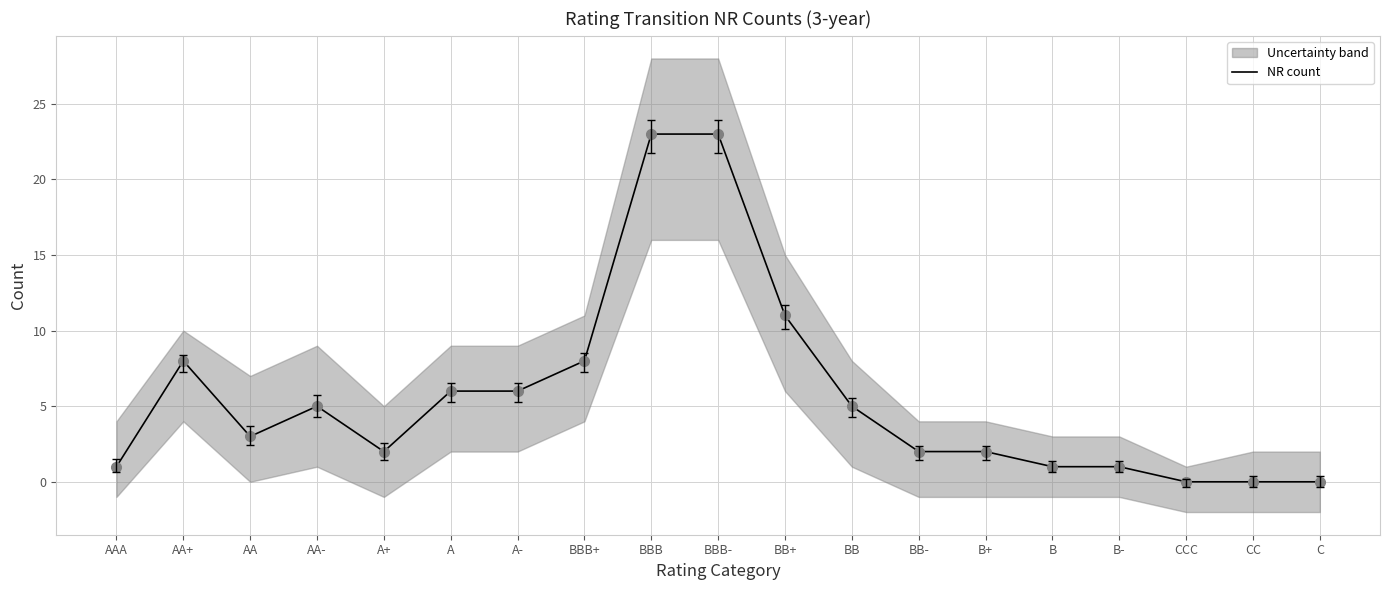

Rank the categories by value from lowest to highest.

CCC, CC, C, AAA, B, B-, A+, BB-, B+, AA, AA-, BB, A, A-, AA+, BBB+, BB+, BBB, BBB-